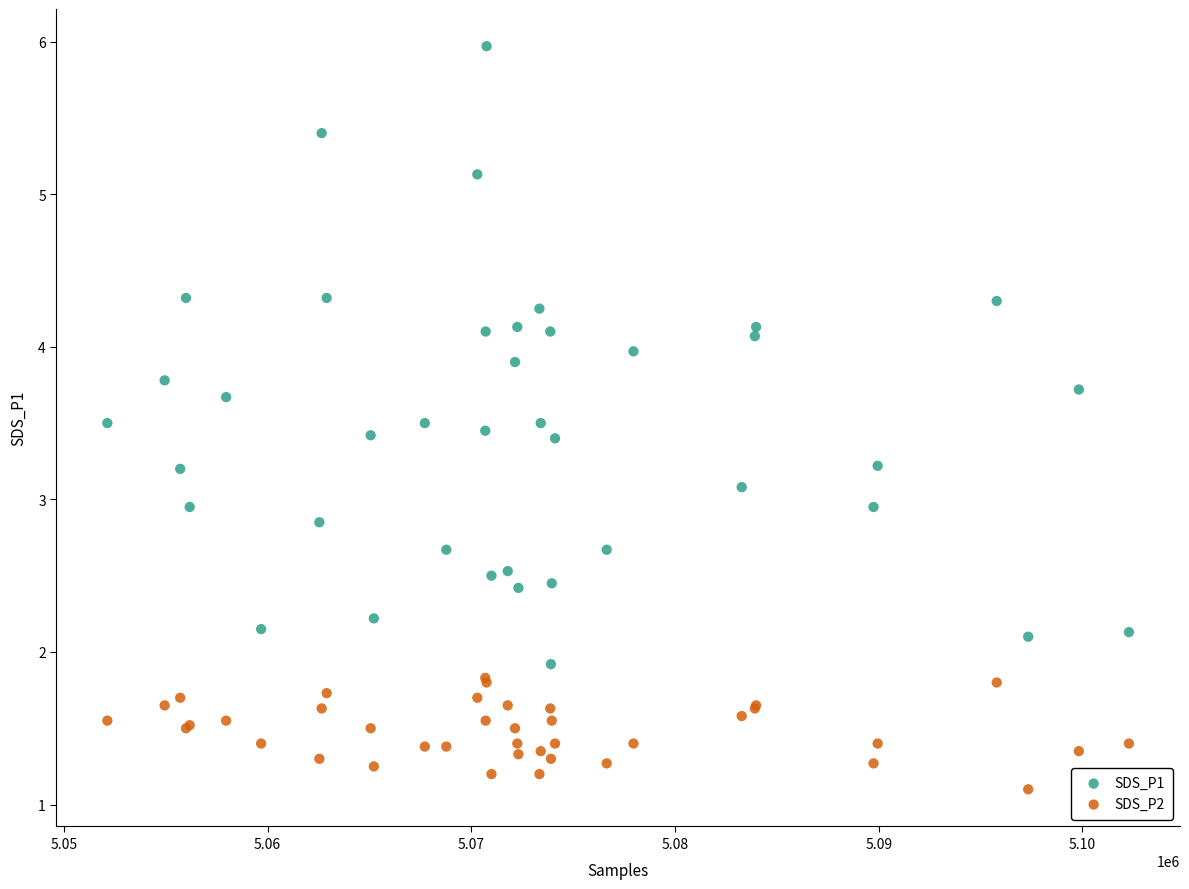

What are all the series names shown in the legend?

SDS_P1, SDS_P2